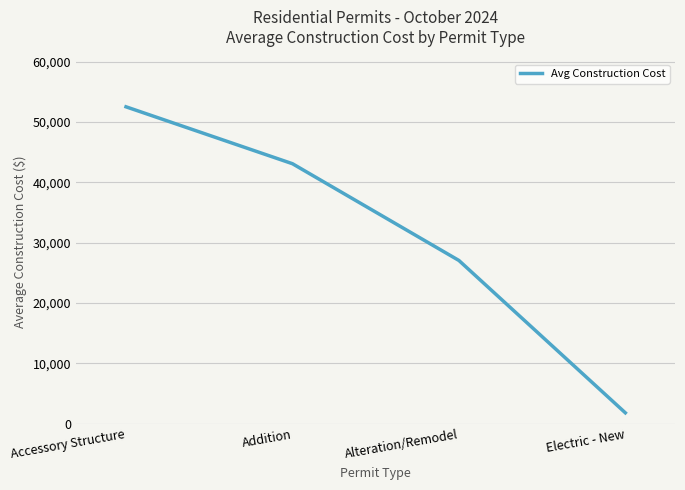

List the labels in order of value, smallest first.

Electric - New, Alteration/Remodel, Addition, Accessory Structure